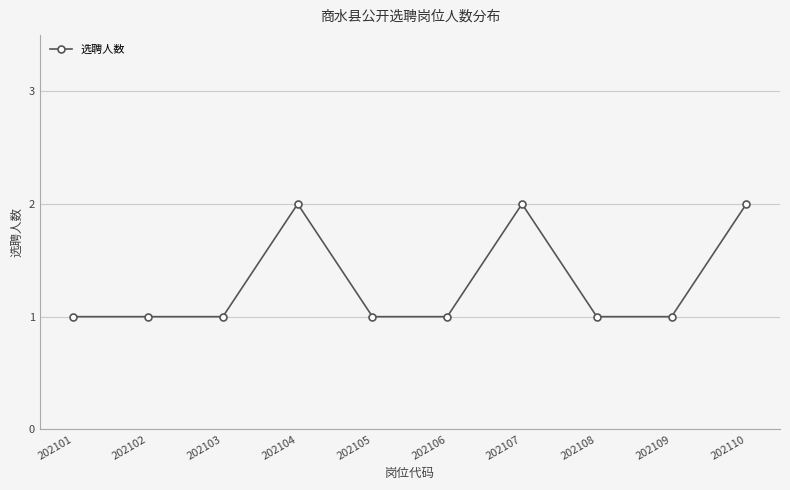

How many categories are shown in the chart?

10